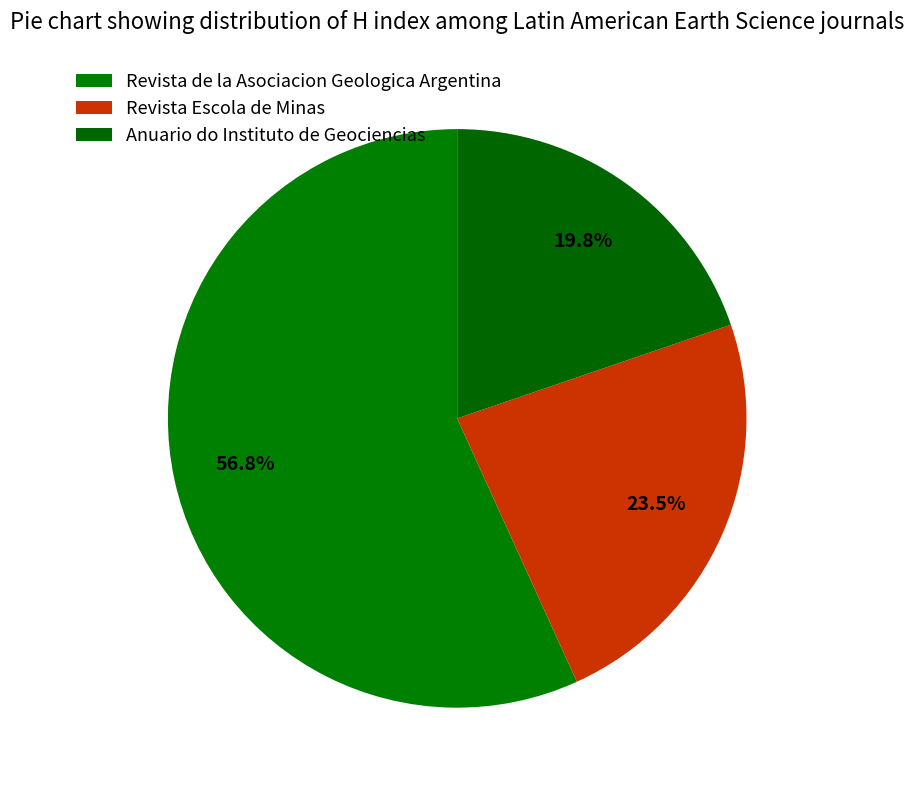

What is the ratio of the value at Revista de la Asociacion Geologica Argentina to the value at Anuario do Instituto de Geociencias?

2.9